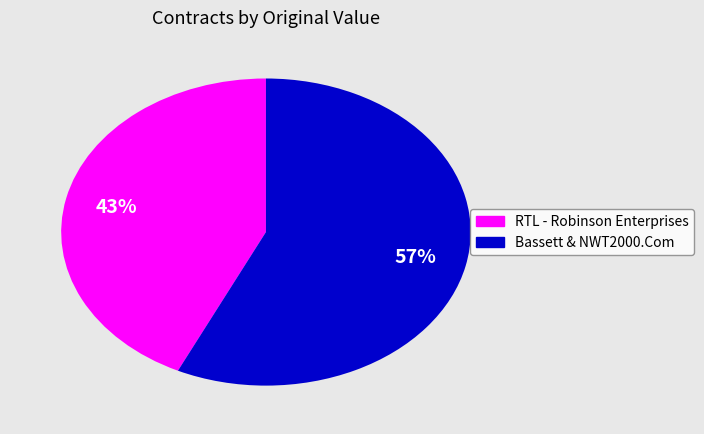

To the nearest percent, what is the average slice percentage?

50%